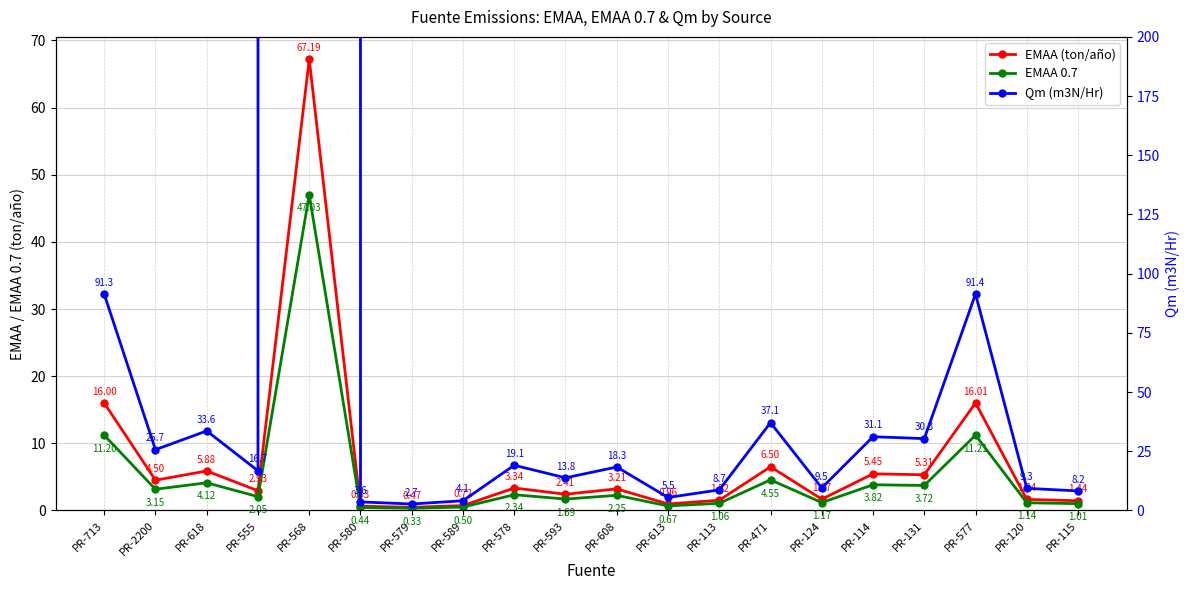

Where is the first local maximum for EMAA (ton/año)?

PR-618